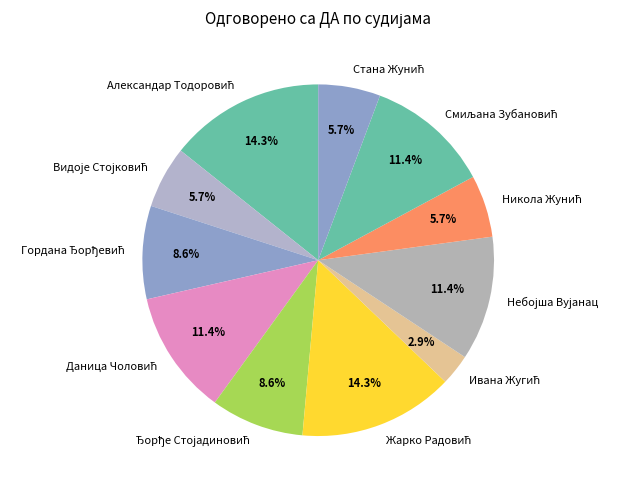

Is there a majority slice in this chart?

No